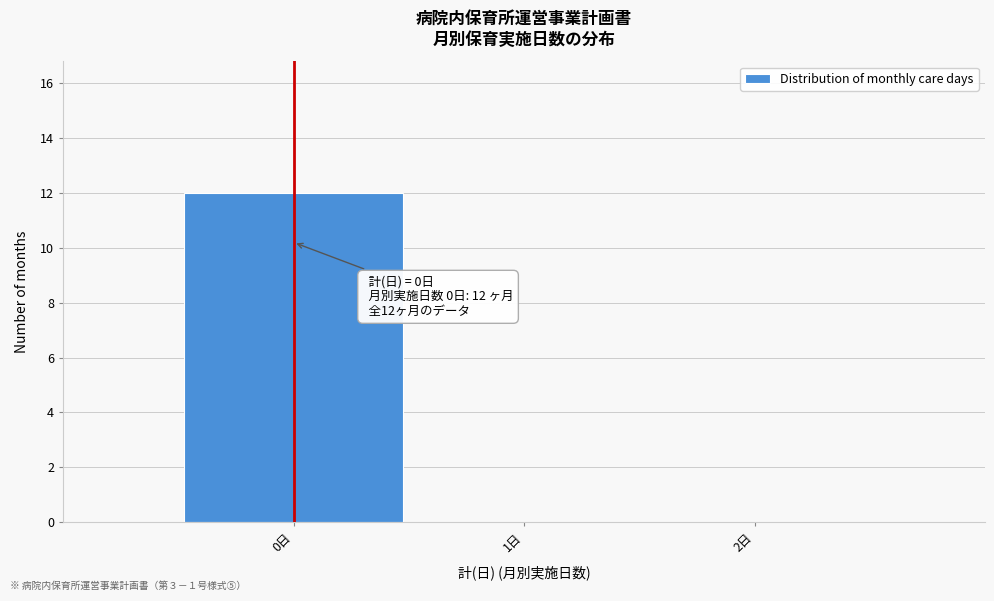

Over which range of the x-axis is the bar tallest?

-0.5 to 0.5